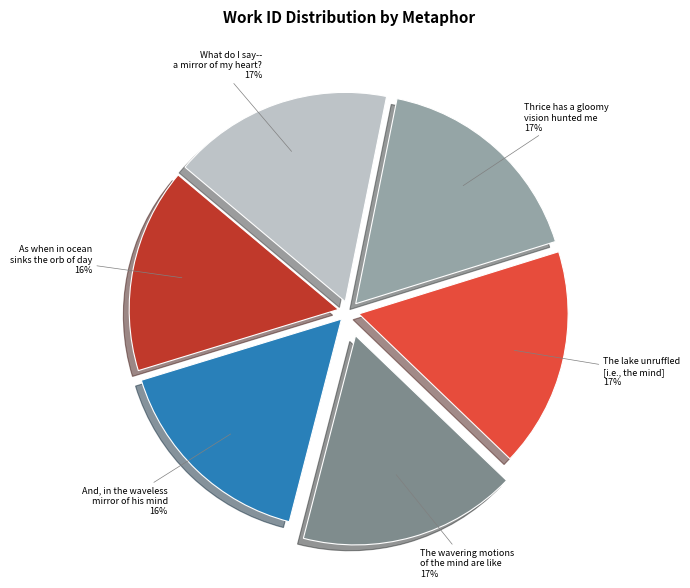

Is the sum of What do I say-- a mirror of my heart? and The wavering motions of the mind are like greater than half?

No